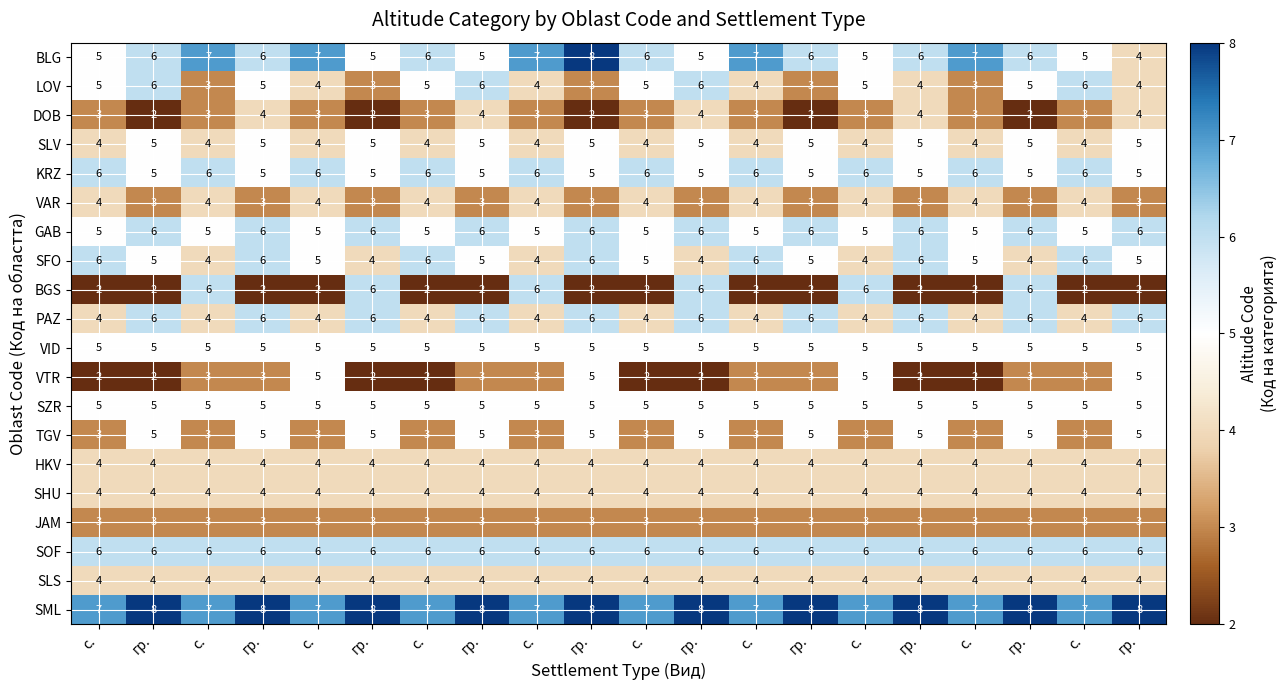

Reading right to left, list all the values displayed in this chart.

BLG: гр.=4	с.=5	гр.=6	с.=7	гр.=6	с.=5	гр.=6	с.=7	гр.=5	с.=6	гр.=8	с.=7	гр.=5	с.=6	гр.=5	с.=7	гр.=6	с.=7	гр.=6	с.=5
LOV: гр.=4	с.=6	гр.=5	с.=3	гр.=4	с.=5	гр.=3	с.=4	гр.=6	с.=5	гр.=3	с.=4	гр.=6	с.=5	гр.=3	с.=4	гр.=5	с.=3	гр.=6	с.=5
DOB: гр.=4	с.=3	гр.=2	с.=3	гр.=4	с.=3	гр.=2	с.=3	гр.=4	с.=3	гр.=2	с.=3	гр.=4	с.=3	гр.=2	с.=3	гр.=4	с.=3	гр.=2	с.=3
SLV: гр.=5	с.=4	гр.=5	с.=4	гр.=5	с.=4	гр.=5	с.=4	гр.=5	с.=4	гр.=5	с.=4	гр.=5	с.=4	гр.=5	с.=4	гр.=5	с.=4	гр.=5	с.=4
KRZ: гр.=5	с.=6	гр.=5	с.=6	гр.=5	с.=6	гр.=5	с.=6	гр.=5	с.=6	гр.=5	с.=6	гр.=5	с.=6	гр.=5	с.=6	гр.=5	с.=6	гр.=5	с.=6
VAR: гр.=3	с.=4	гр.=3	с.=4	гр.=3	с.=4	гр.=3	с.=4	гр.=3	с.=4	гр.=3	с.=4	гр.=3	с.=4	гр.=3	с.=4	гр.=3	с.=4	гр.=3	с.=4
GAB: гр.=6	с.=5	гр.=6	с.=5	гр.=6	с.=5	гр.=6	с.=5	гр.=6	с.=5	гр.=6	с.=5	гр.=6	с.=5	гр.=6	с.=5	гр.=6	с.=5	гр.=6	с.=5
SFO: гр.=5	с.=6	гр.=4	с.=5	гр.=6	с.=4	гр.=5	с.=6	гр.=4	с.=5	гр.=6	с.=4	гр.=5	с.=6	гр.=4	с.=5	гр.=6	с.=4	гр.=5	с.=6
BGS: гр.=2	с.=2	гр.=6	с.=2	гр.=2	с.=6	гр.=2	с.=2	гр.=6	с.=2	гр.=2	с.=6	гр.=2	с.=2	гр.=6	с.=2	гр.=2	с.=6	гр.=2	с.=2
PAZ: гр.=6	с.=4	гр.=6	с.=4	гр.=6	с.=4	гр.=6	с.=4	гр.=6	с.=4	гр.=6	с.=4	гр.=6	с.=4	гр.=6	с.=4	гр.=6	с.=4	гр.=6	с.=4
VID: гр.=5	с.=5	гр.=5	с.=5	гр.=5	с.=5	гр.=5	с.=5	гр.=5	с.=5	гр.=5	с.=5	гр.=5	с.=5	гр.=5	с.=5	гр.=5	с.=5	гр.=5	с.=5
VTR: гр.=5	с.=3	гр.=3	с.=2	гр.=2	с.=5	гр.=3	с.=3	гр.=2	с.=2	гр.=5	с.=3	гр.=3	с.=2	гр.=2	с.=5	гр.=3	с.=3	гр.=2	с.=2
SZR: гр.=5	с.=5	гр.=5	с.=5	гр.=5	с.=5	гр.=5	с.=5	гр.=5	с.=5	гр.=5	с.=5	гр.=5	с.=5	гр.=5	с.=5	гр.=5	с.=5	гр.=5	с.=5
TGV: гр.=5	с.=3	гр.=5	с.=3	гр.=5	с.=3	гр.=5	с.=3	гр.=5	с.=3	гр.=5	с.=3	гр.=5	с.=3	гр.=5	с.=3	гр.=5	с.=3	гр.=5	с.=3
HKV: гр.=4	с.=4	гр.=4	с.=4	гр.=4	с.=4	гр.=4	с.=4	гр.=4	с.=4	гр.=4	с.=4	гр.=4	с.=4	гр.=4	с.=4	гр.=4	с.=4	гр.=4	с.=4
SHU: гр.=4	с.=4	гр.=4	с.=4	гр.=4	с.=4	гр.=4	с.=4	гр.=4	с.=4	гр.=4	с.=4	гр.=4	с.=4	гр.=4	с.=4	гр.=4	с.=4	гр.=4	с.=4
JAM: гр.=3	с.=3	гр.=3	с.=3	гр.=3	с.=3	гр.=3	с.=3	гр.=3	с.=3	гр.=3	с.=3	гр.=3	с.=3	гр.=3	с.=3	гр.=3	с.=3	гр.=3	с.=3
SOF: гр.=6	с.=6	гр.=6	с.=6	гр.=6	с.=6	гр.=6	с.=6	гр.=6	с.=6	гр.=6	с.=6	гр.=6	с.=6	гр.=6	с.=6	гр.=6	с.=6	гр.=6	с.=6
SLS: гр.=4	с.=4	гр.=4	с.=4	гр.=4	с.=4	гр.=4	с.=4	гр.=4	с.=4	гр.=4	с.=4	гр.=4	с.=4	гр.=4	с.=4	гр.=4	с.=4	гр.=4	с.=4
SML: гр.=8	с.=7	гр.=8	с.=7	гр.=8	с.=7	гр.=8	с.=7	гр.=8	с.=7	гр.=8	с.=7	гр.=8	с.=7	гр.=8	с.=7	гр.=8	с.=7	гр.=8	с.=7